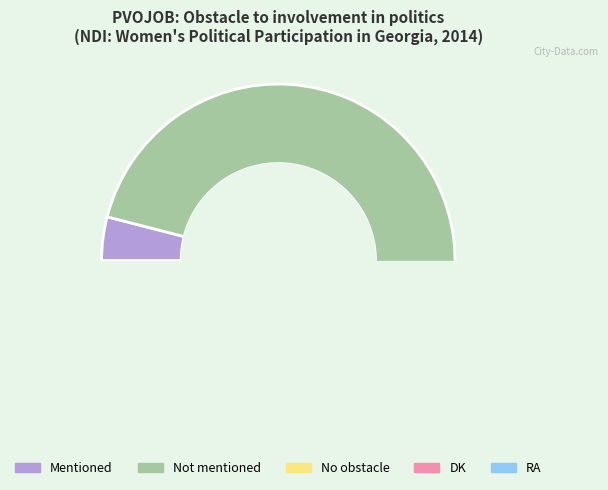

To the nearest percent, what is the average slice percentage?

20%